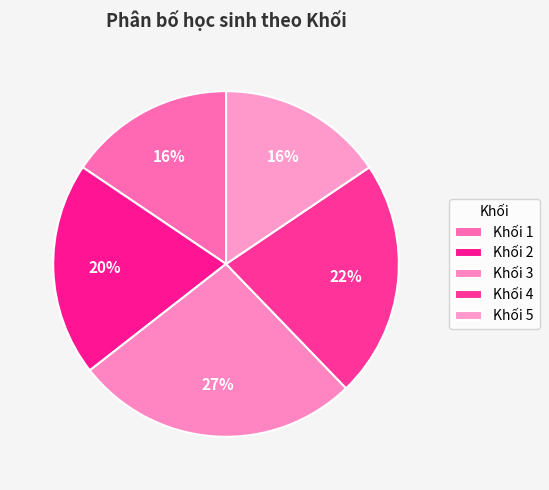

Count the number of slices in the pie.

5